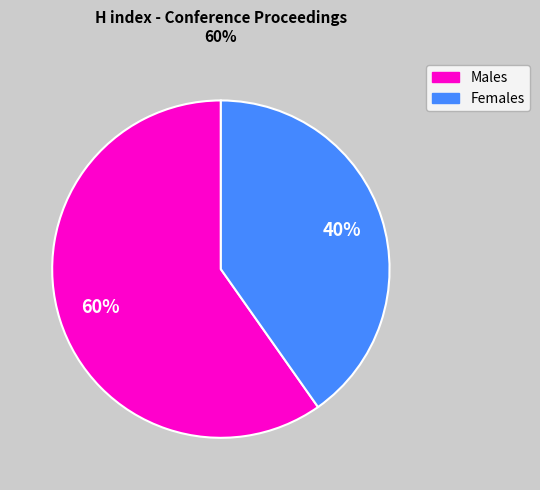

To the nearest percent, what percentage of the pie is Males?

60%